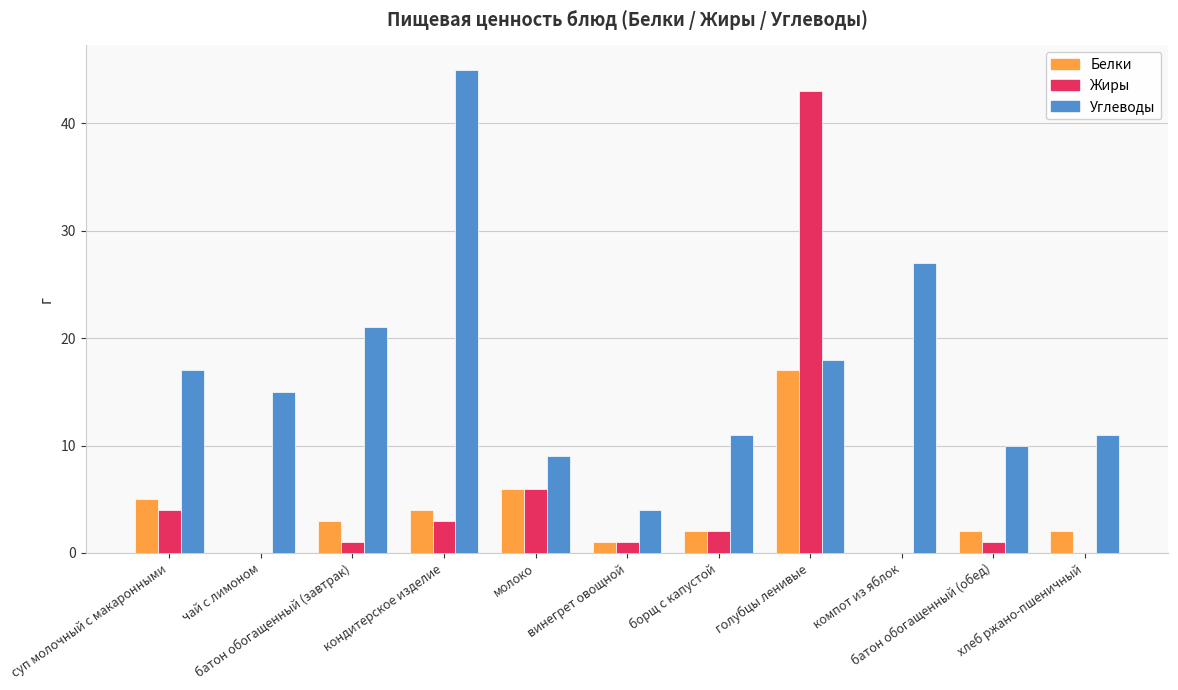

What is the greatest value displayed?

45